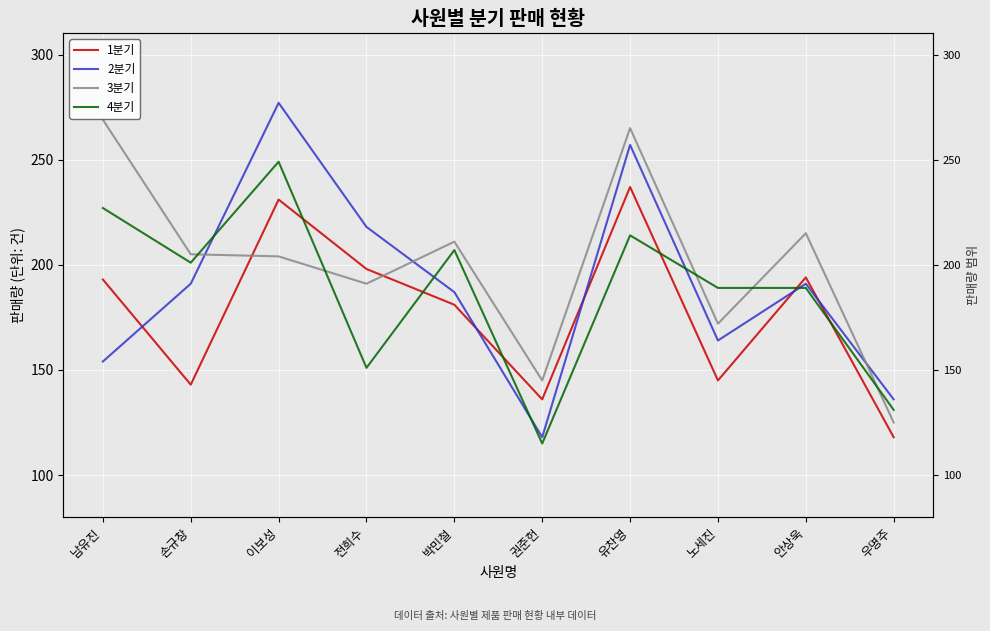

What are all the series names shown in the legend?

1분기, 2분기, 3분기, 4분기